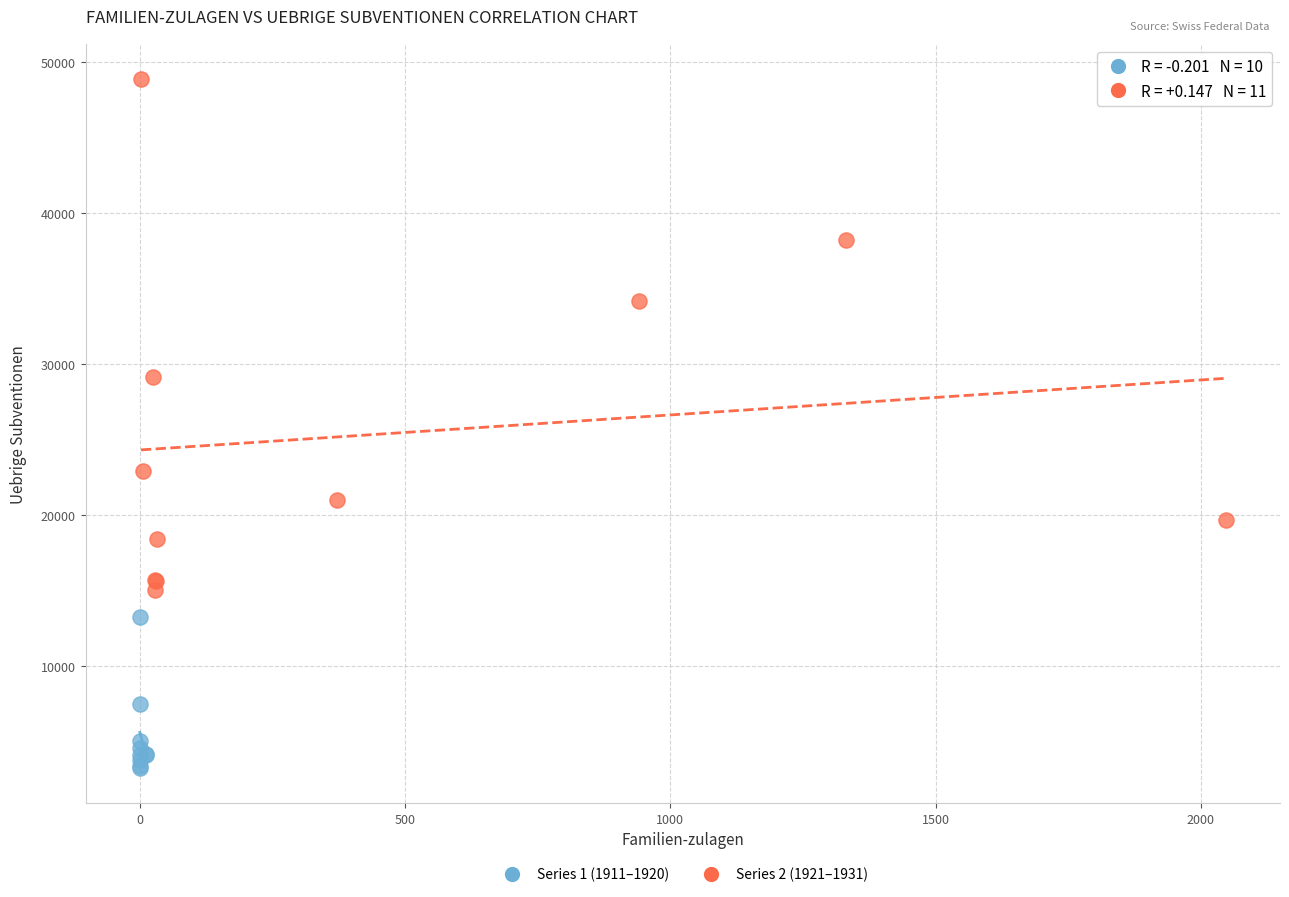

Which series has the widest spread of Y values?

Series 2 (1921–1931)